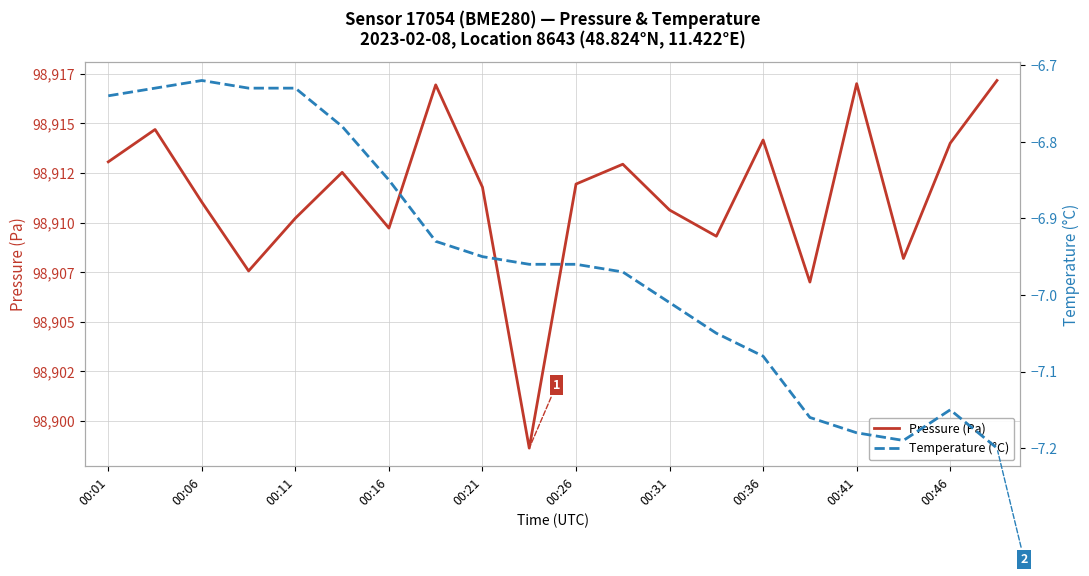

True or false: pressure and temperature cross at least once.

False